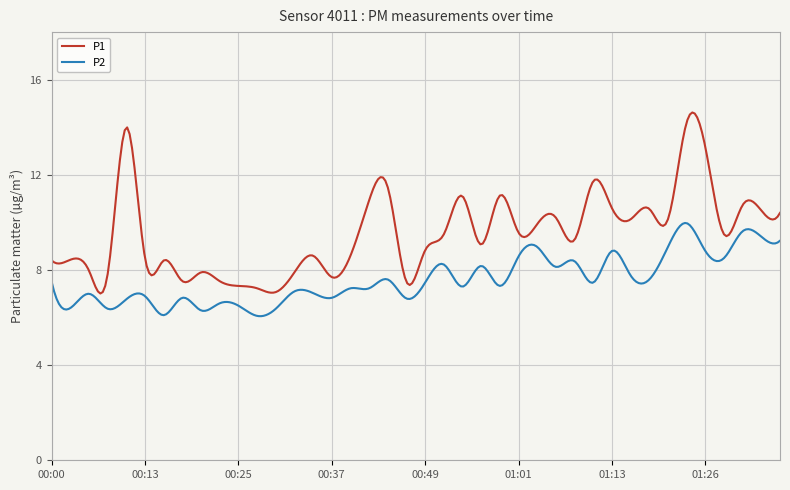

Rank the series by their maximum value, from highest to lowest.

P1, P2